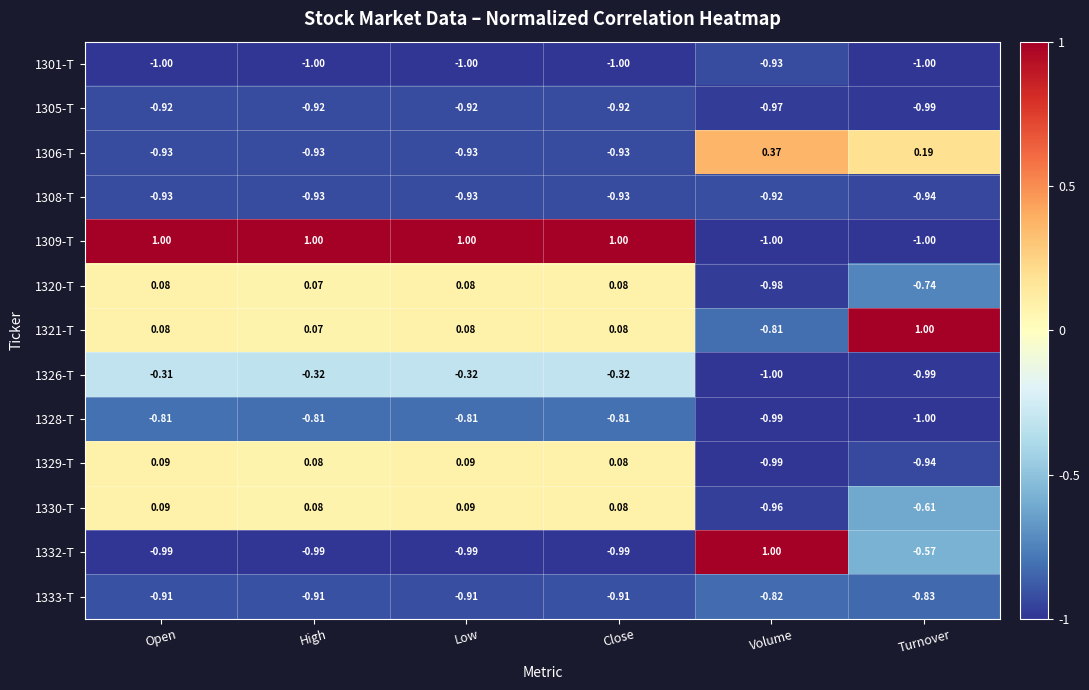

At which label does 1305-T reach its minimum?

Turnover